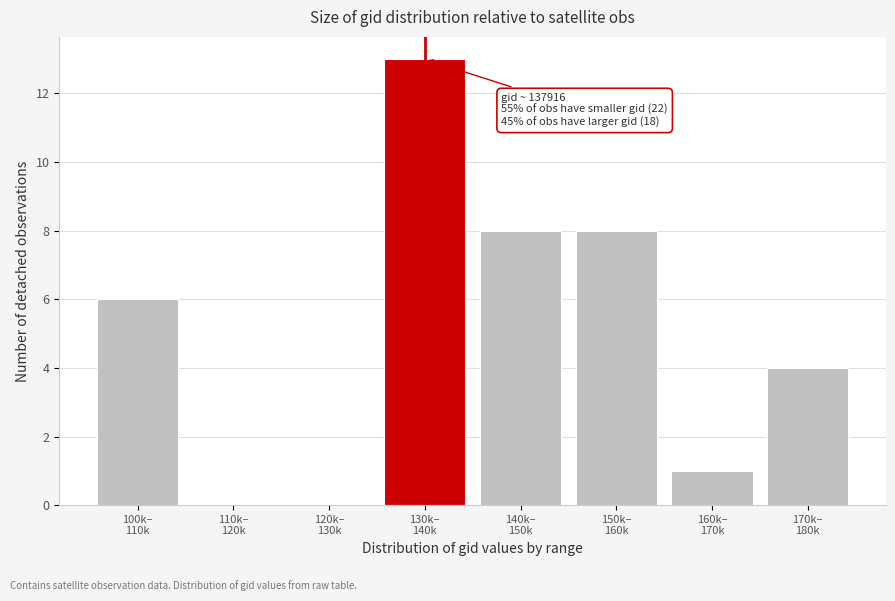

What is the maximum value shown in the chart?

13